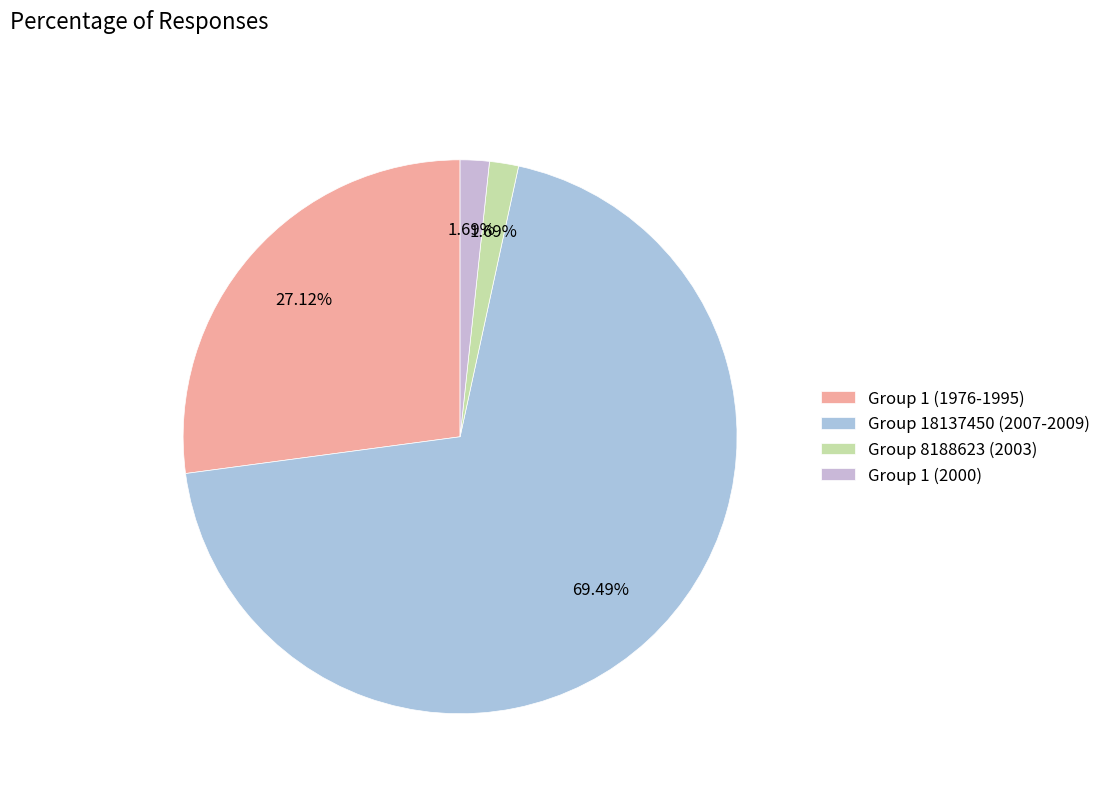

Does Group 8188623 (2003) account for over 50% of the chart?

No